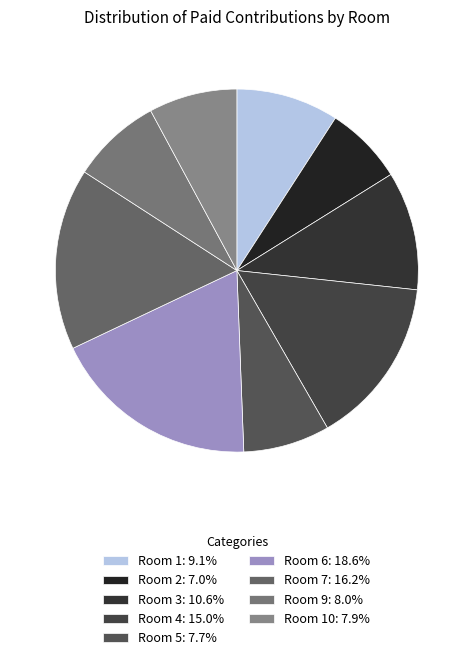

How many slices are in this pie chart?

9